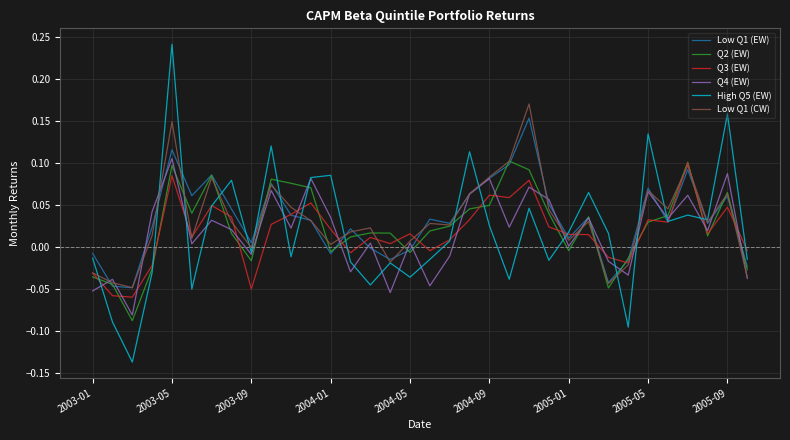

True or false: High Q5 (EW) and Q4 (EW) intersect in this chart.

True